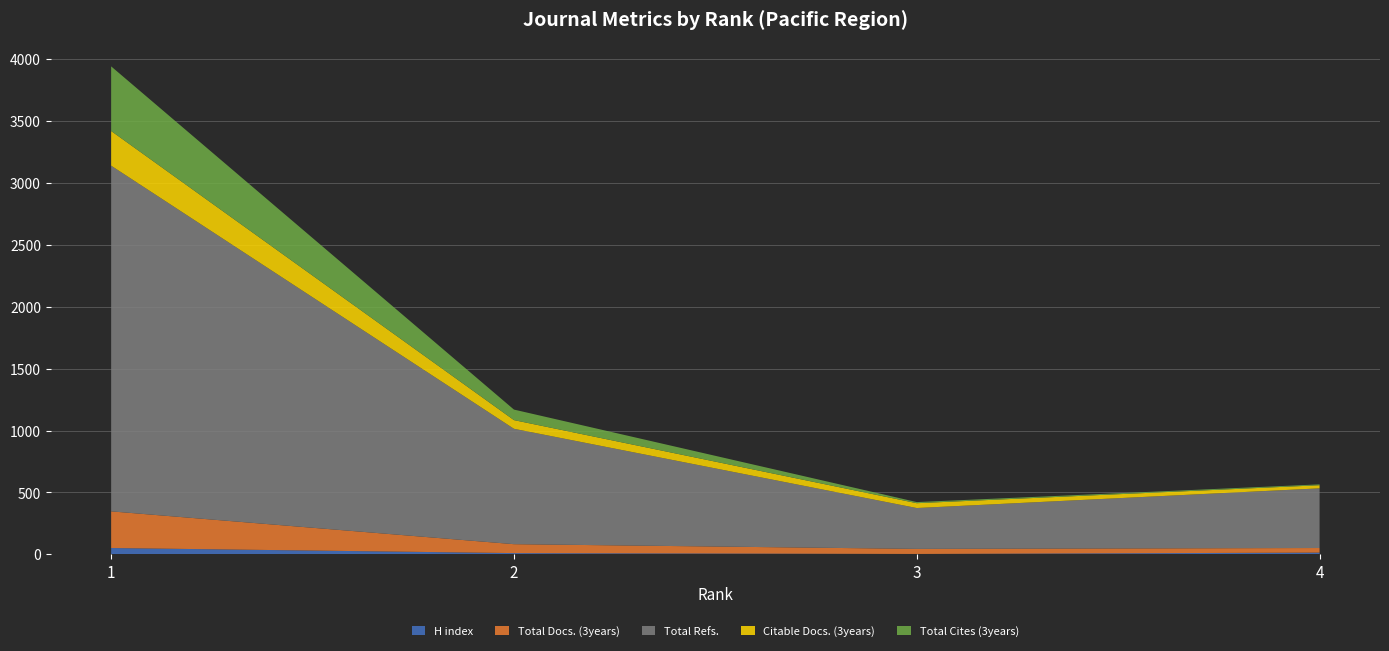

Reading left to right, list all the values displayed in this chart.

H index: 51	10	3	14
Total Docs. (3years): 296	72	41	37
Total Refs.: 2792	932	330	482
Citable Docs. (3years): 280	70	39	25
Total Cites (3years): 522	85	9	7